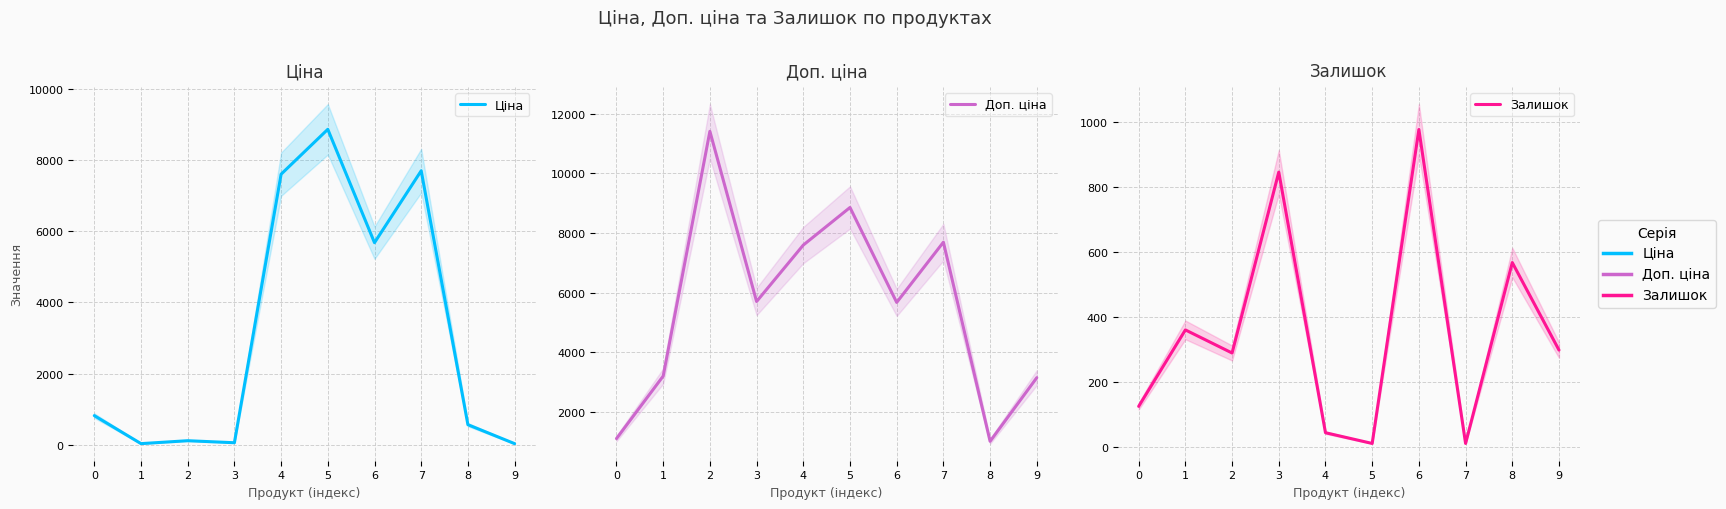

What are all the series names shown in the legend?

Ціна, Доп. ціна, Залишок